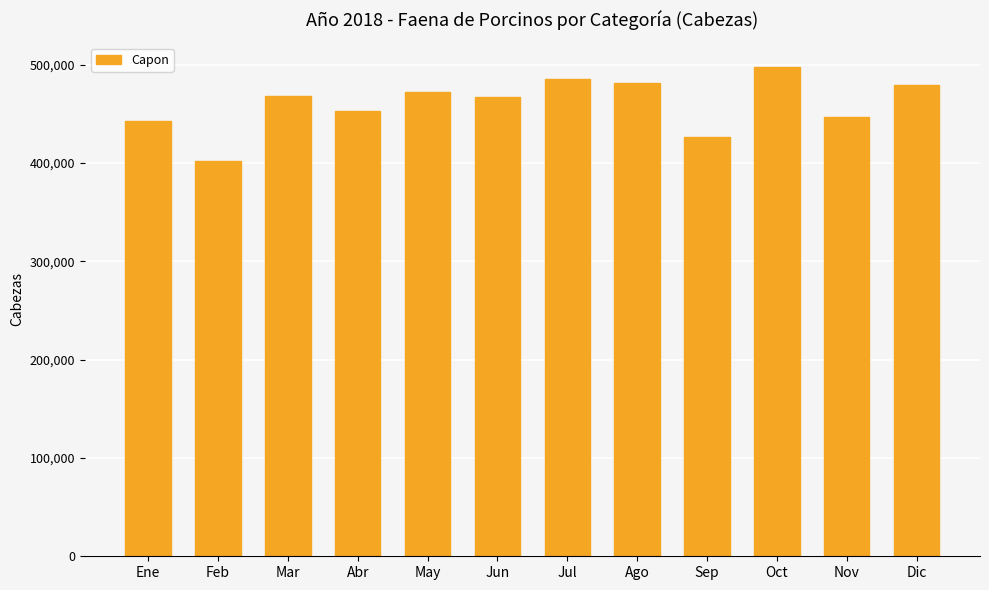

Read the value at Ago.

481828.8